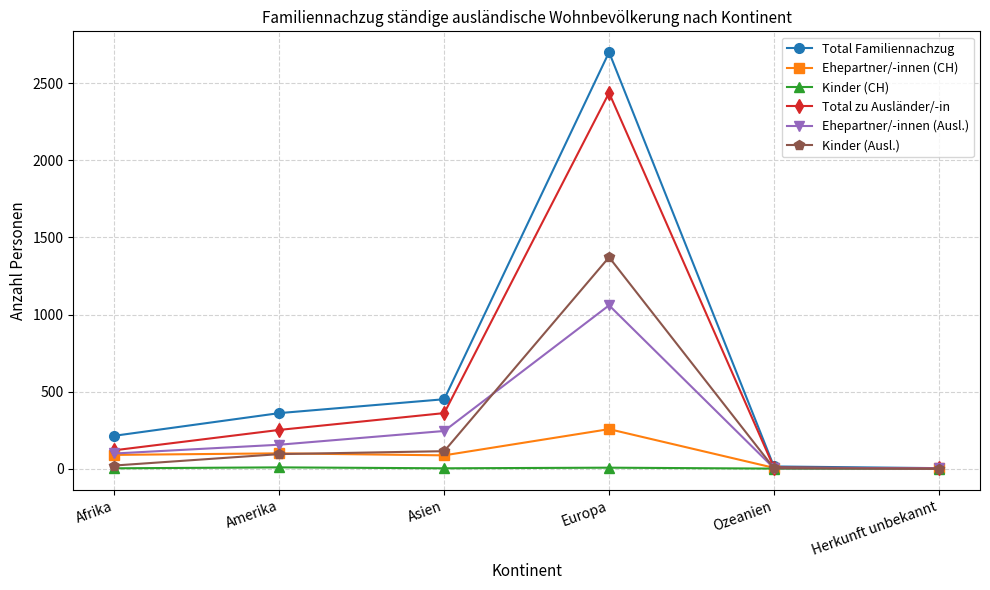

Is the value of Kinder (CH) at Amerika greater than the value of Ehepartner/-innen (Ausl.) at Europa?

No